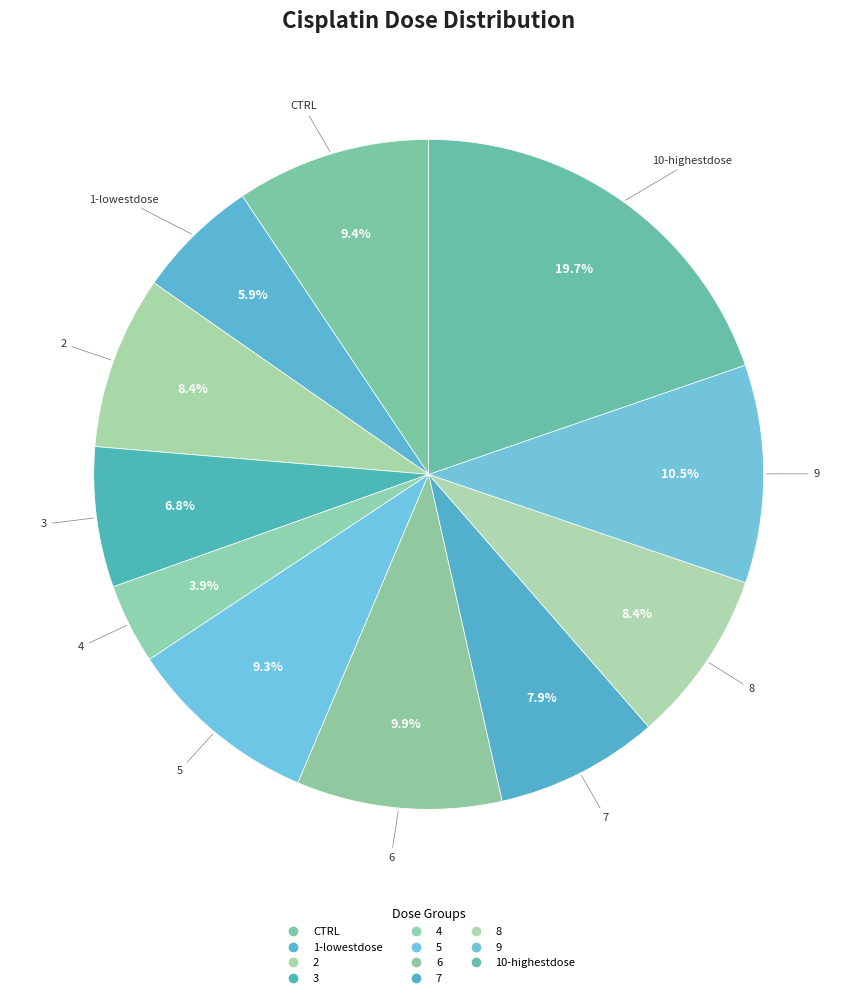

How many slices are in this pie chart?

11